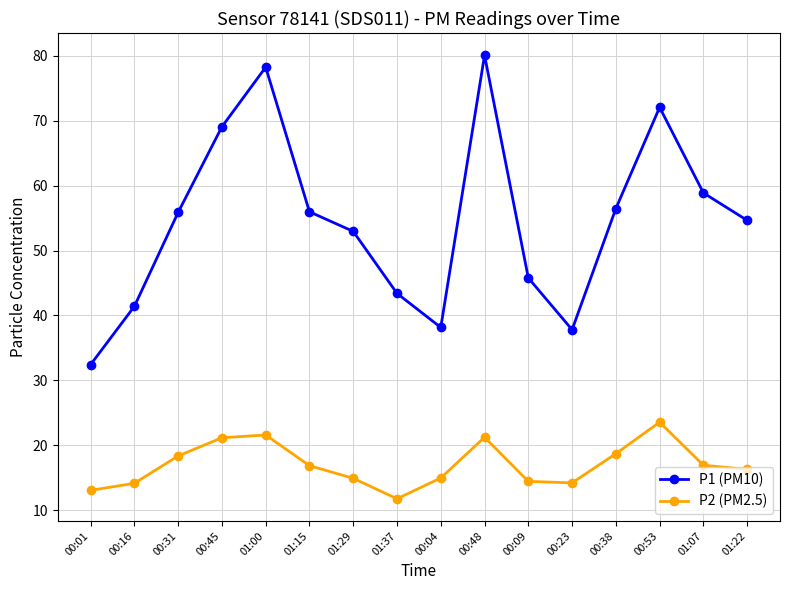

In P1 (PM10), how many points are higher than both neighbors (excluding endpoints)?

3